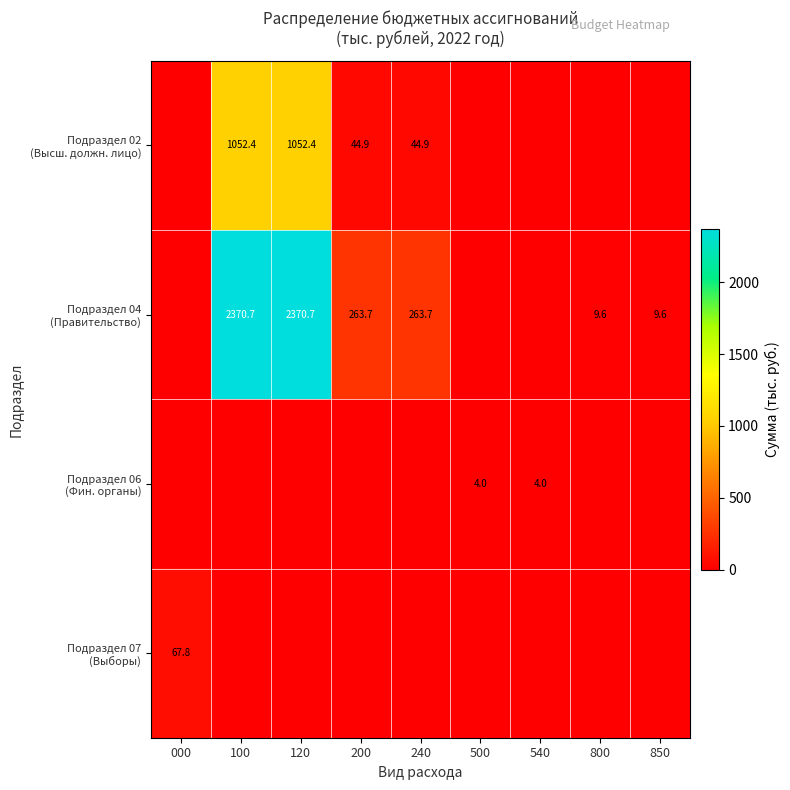

What is the total value across all series at 240?

308.6